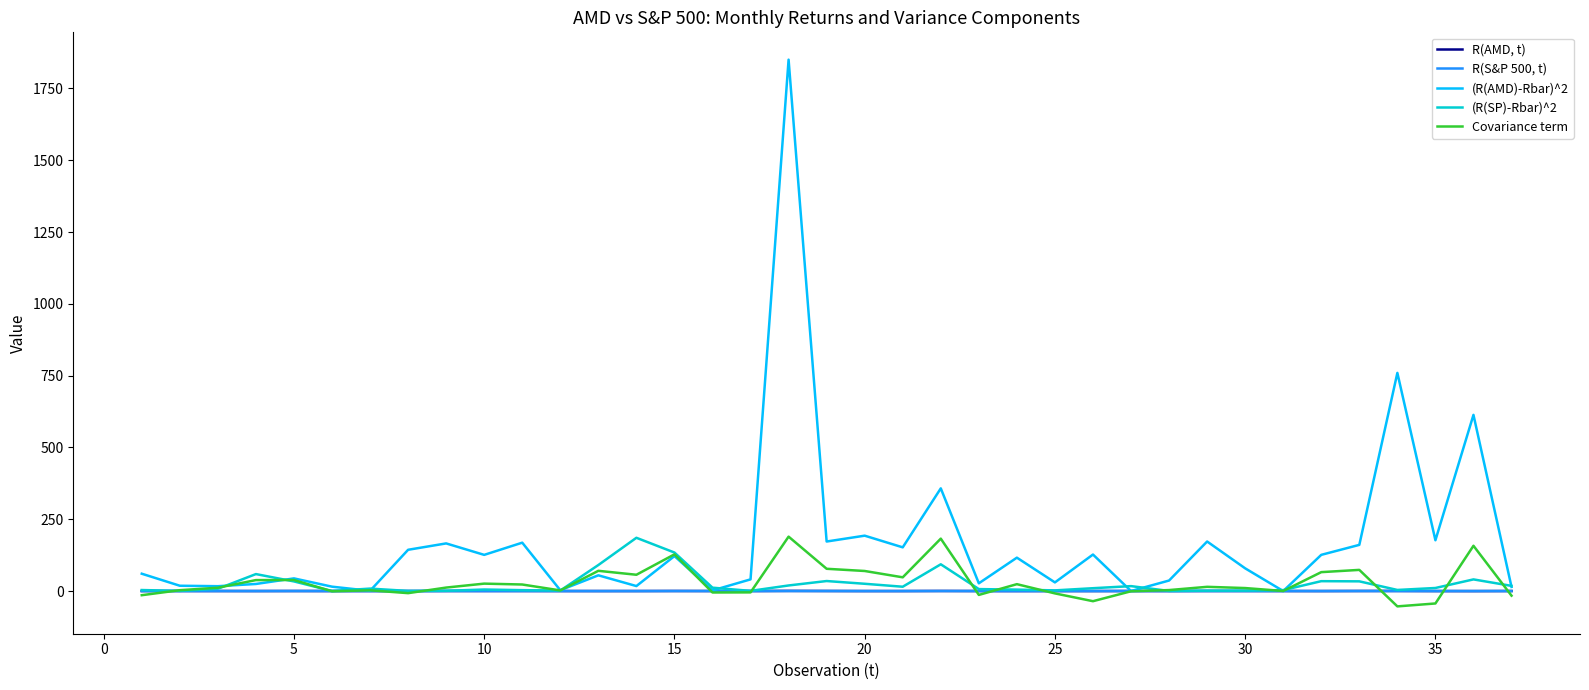

List the series in order of their peak value, lowest first.

R(S&P 500, t), R(AMD, t), (R(SP)-Rbar)^2, Covariance term, (R(AMD)-Rbar)^2